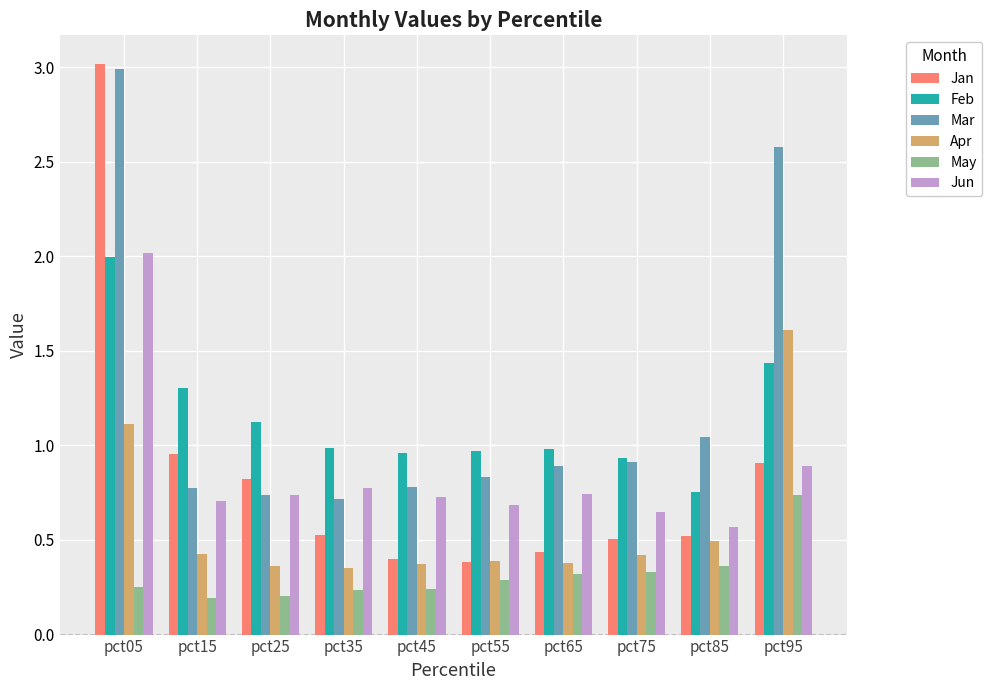

Is the value of Jun at pct65 greater than the value of Apr at pct35?

Yes